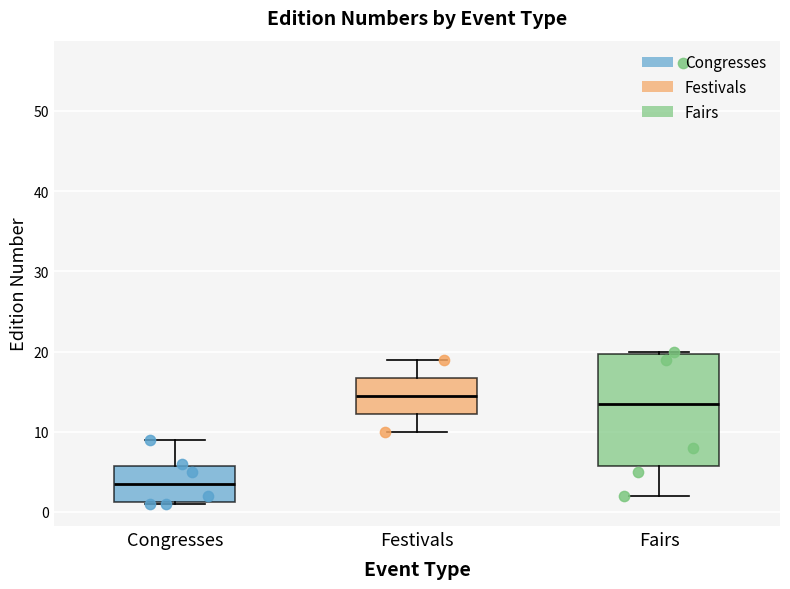

Reading left to right, read every box against the y-axis: the position of its median line, the range the box covers, and the ends of its whiskers. The values are not printed on the chart, so give them approximately, as read against the axis.

Congresses: median 4, box 1 to 6, whiskers 1 to 9
Festivals: median 15, box 12 to 17, whiskers 10 to 19
Fairs: median 14, box 6 to 20, whiskers 2 to 20